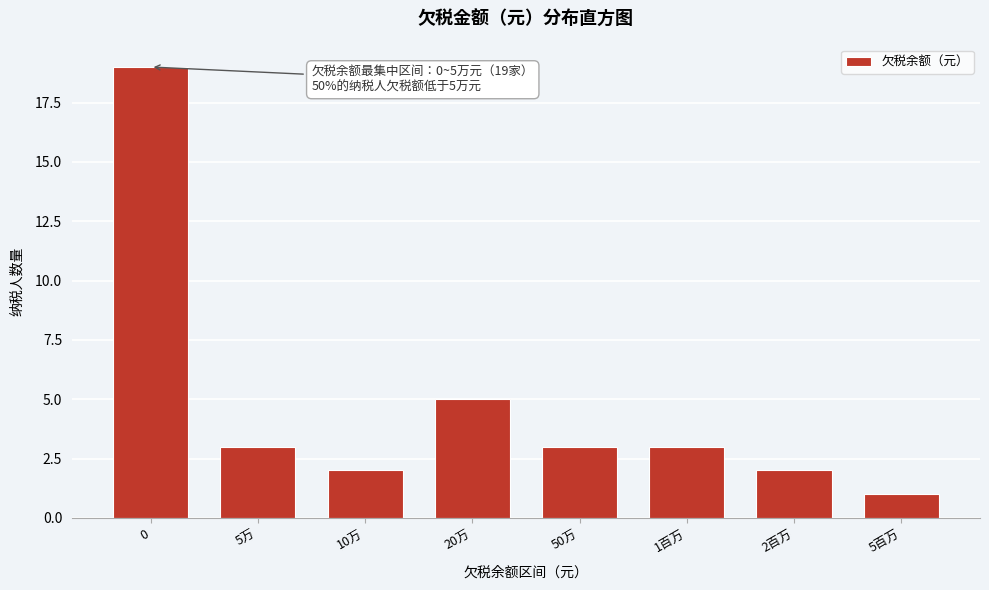

Reading left to right, extract all data points from this chart.

19	3	2	5	3	3	2	1